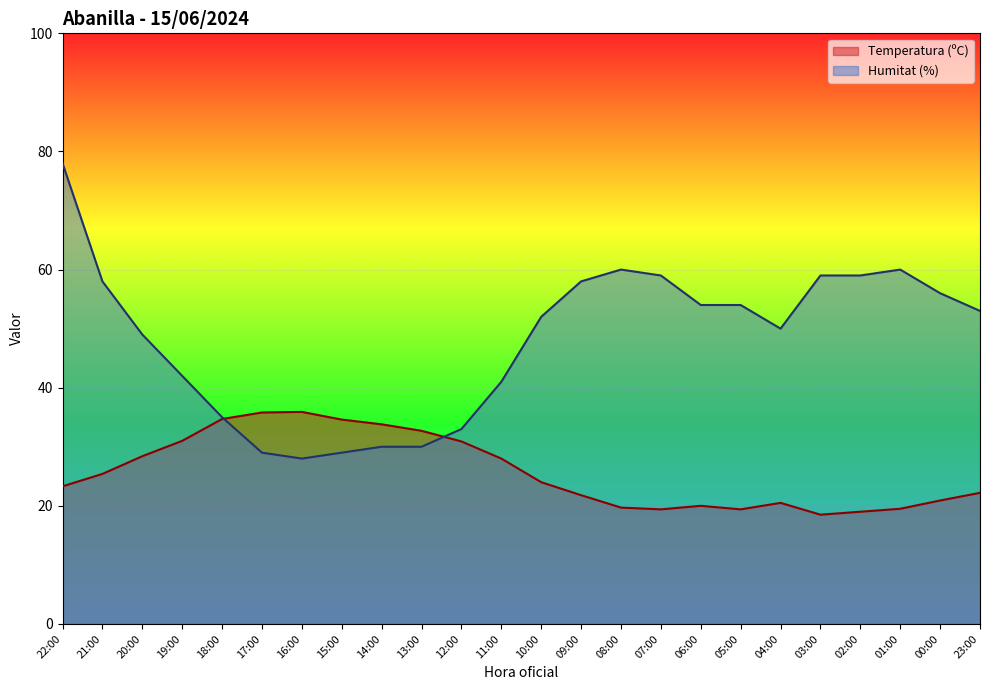

Which has a higher value, 17:00 or 14:00?

17:00